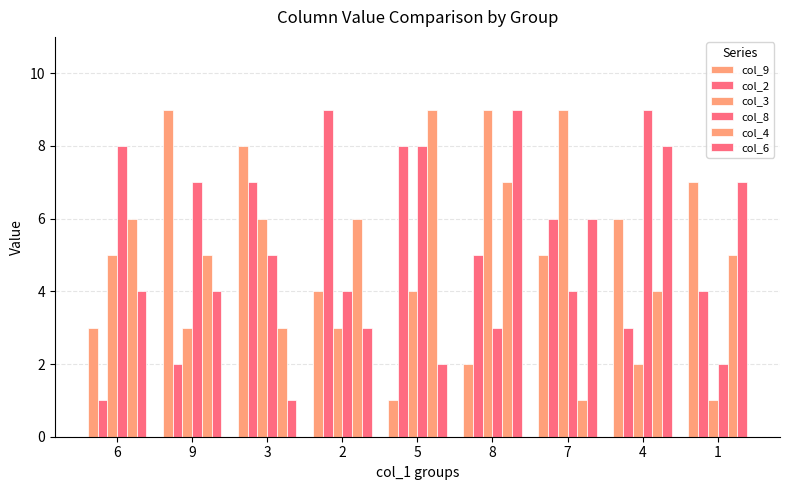

Which category has the lowest value across all series?

5